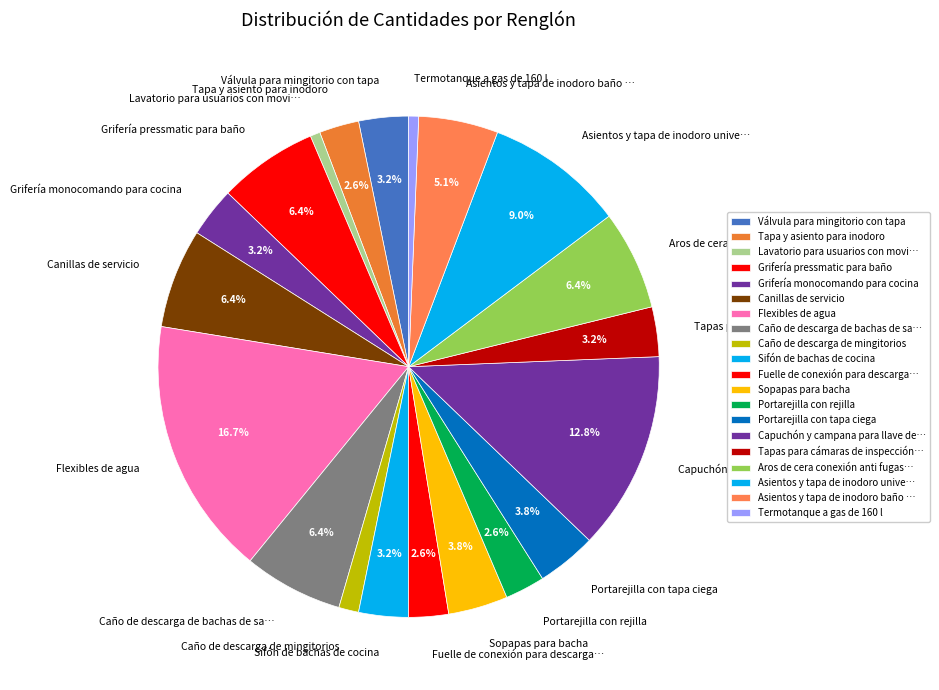

What percentage do Aros de cera conexión anti fugas… and Sifón de bachas de cocina together represent?

9.6%